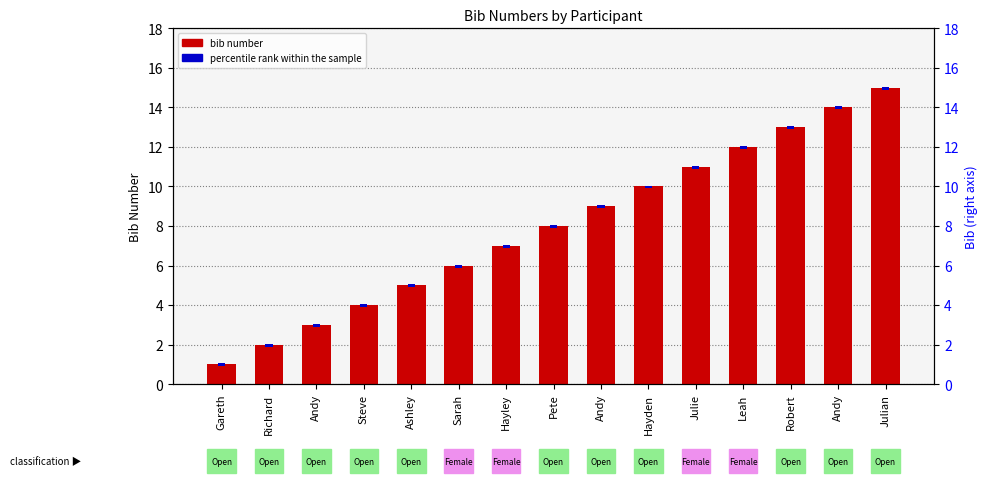

Which label corresponds to the largest value in the chart?

Julian